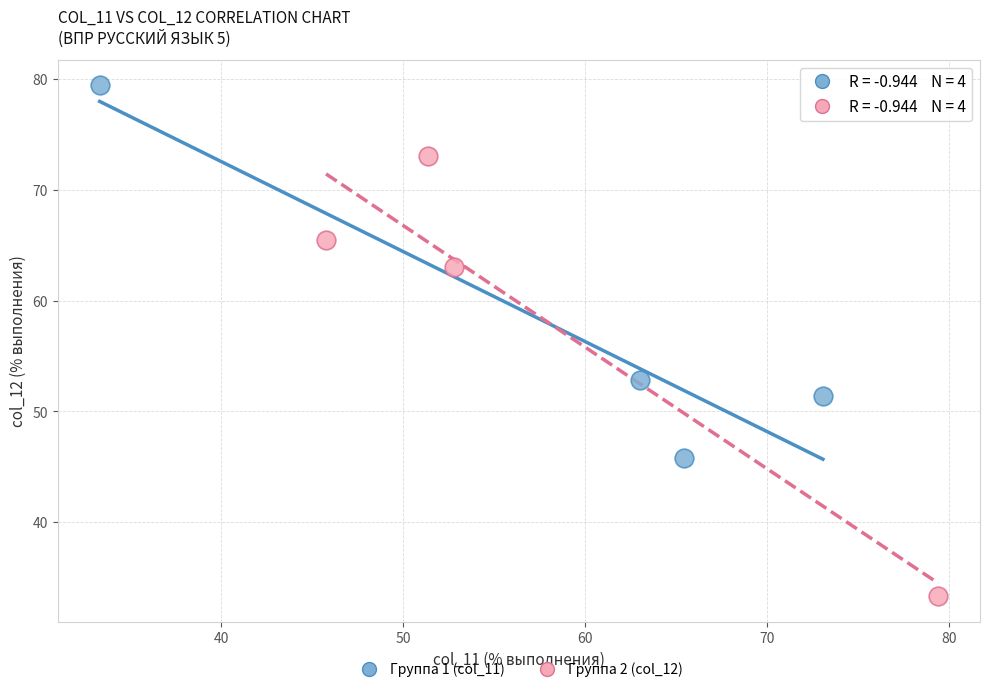

Which series reaches the maximum Y coordinate?

Группа 1 (col_11)